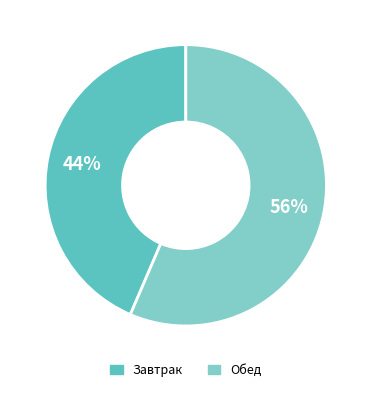

How many slices are in this pie chart?

2